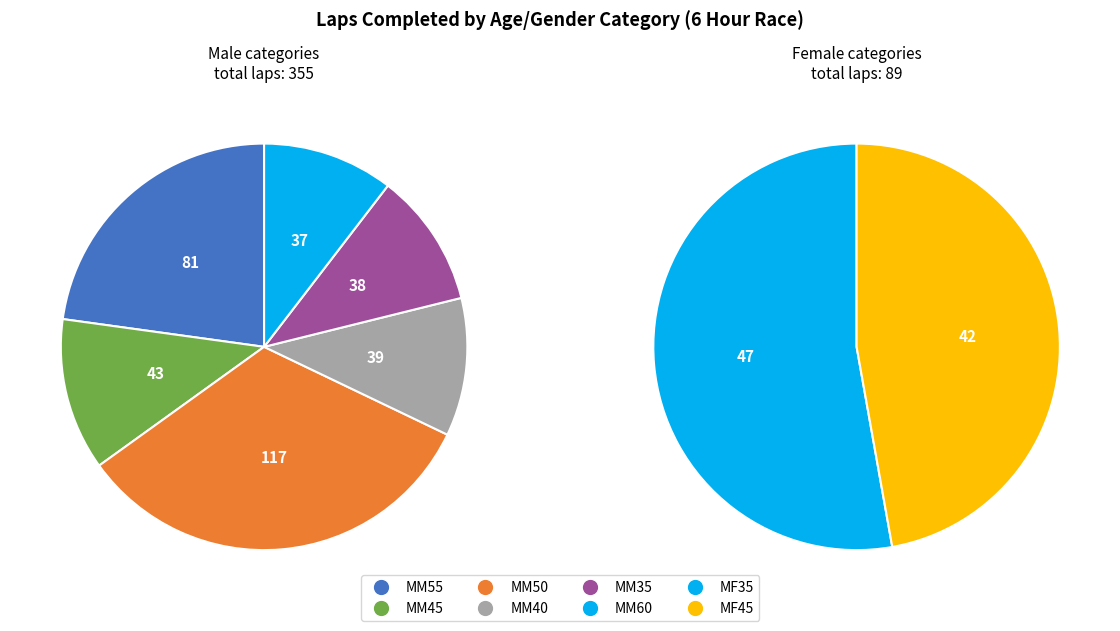

To the nearest percent, what is the difference between the MM40 and MF45 slice percentages?

1%